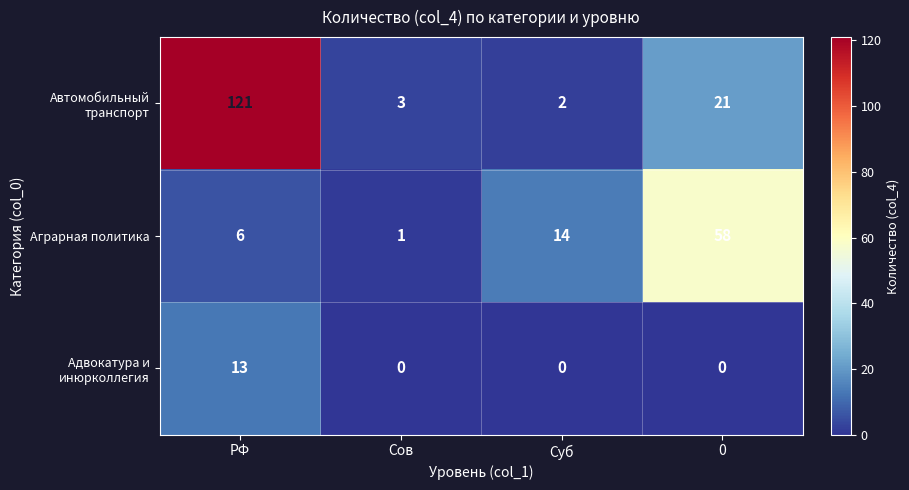

How many series are shown in this chart?

3